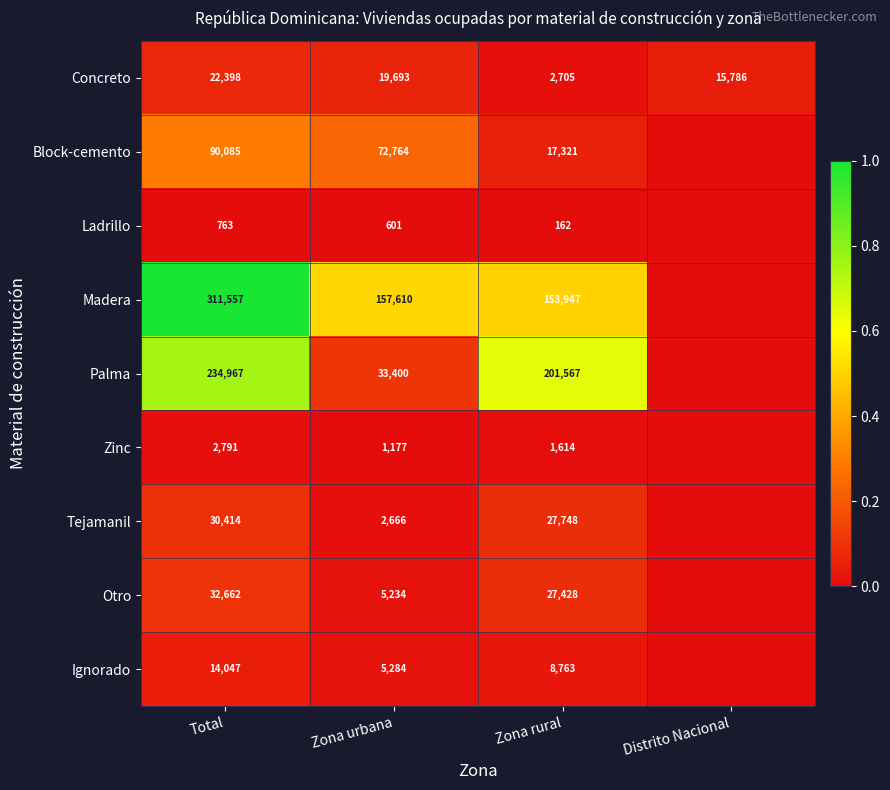

True or false: Ladrillo has a value of 162 at Zona rural.

True